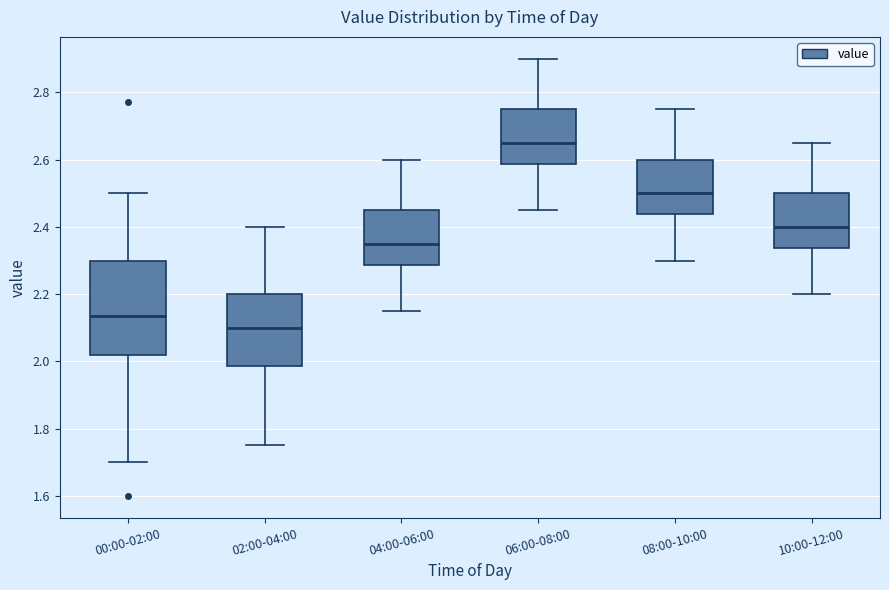

Reading left to right, read every box against the y-axis: the position of its median line, the range the box covers, and the ends of its whiskers. The values are not printed on the chart, so give them approximately, as read against the axis.

00:00-02:00: median 2.14, box 2.02 to 2.30, whiskers 1.70 to 2.50
02:00-04:00: median 2.10, box 1.98 to 2.20, whiskers 1.76 to 2.40
04:00-06:00: median 2.36, box 2.28 to 2.46, whiskers 2.16 to 2.60
06:00-08:00: median 2.66, box 2.58 to 2.76, whiskers 2.46 to 2.90
08:00-10:00: median 2.50, box 2.44 to 2.60, whiskers 2.30 to 2.76
10:00-12:00: median 2.40, box 2.34 to 2.50, whiskers 2.20 to 2.66